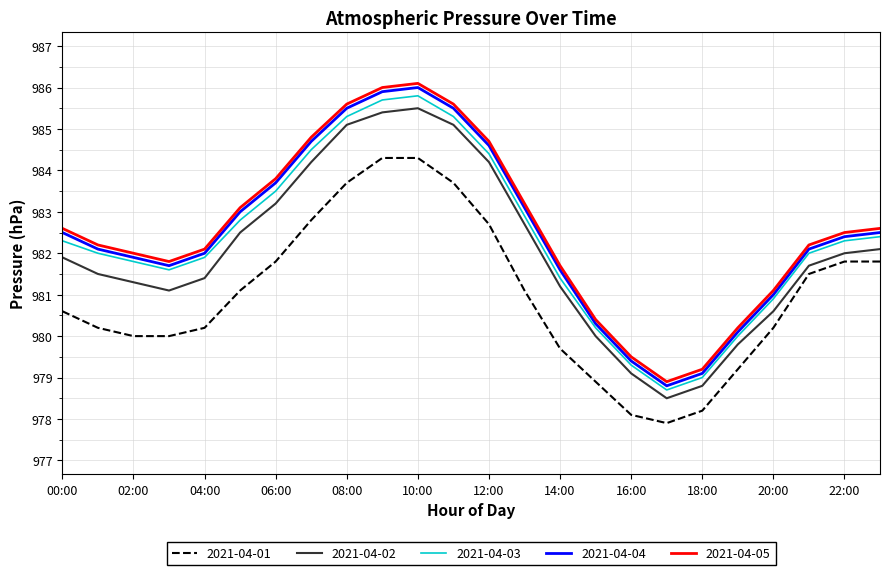

What is the maximum value shown in the chart?

986.1